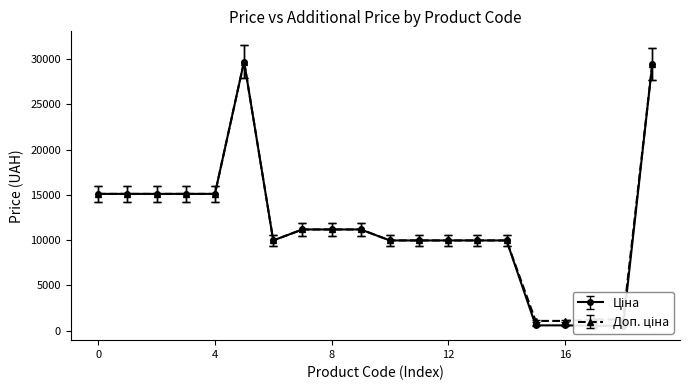

Rank the series by their maximum value, from highest to lowest.

Ціна, Доп. ціна